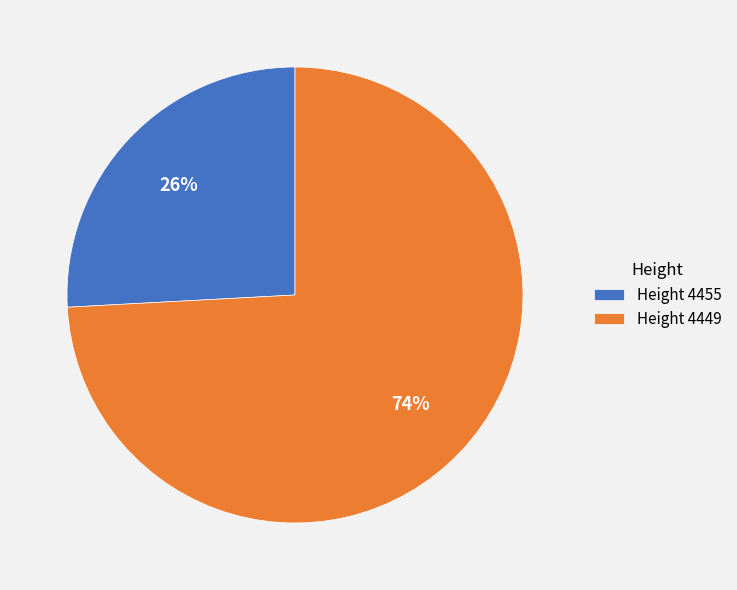

Count the number of slices in the pie.

2